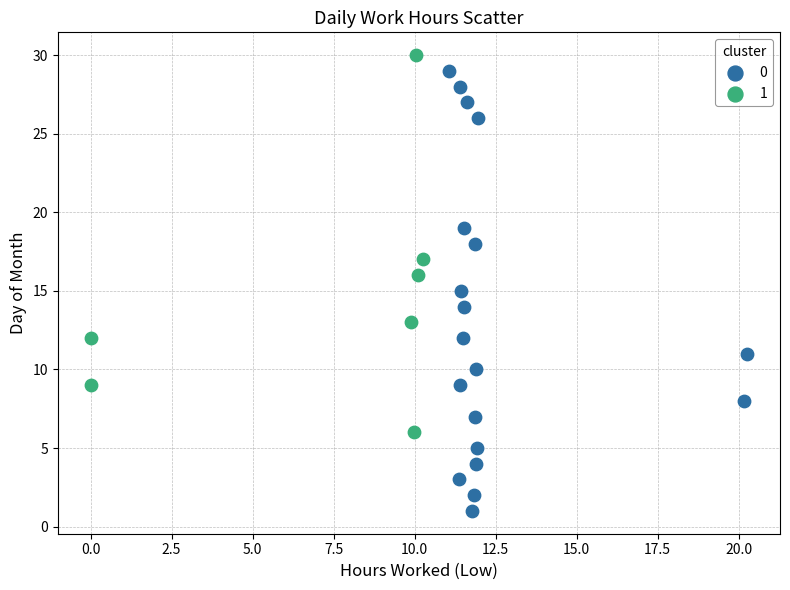

Which series contains the highest Y value?

1